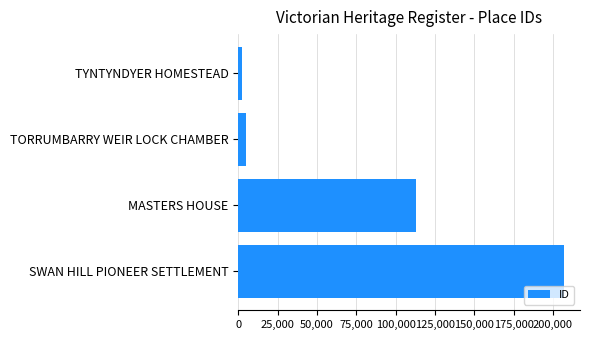

Reading top to bottom, list all the values displayed in this chart.

TYNTYNDYER HOMESTEAD=2066	TORRUMBARRY WEIR LOCK CHAMBER=4624	MASTERS HOUSE=112676	SWAN HILL PIONEER SETTLEMENT=206822